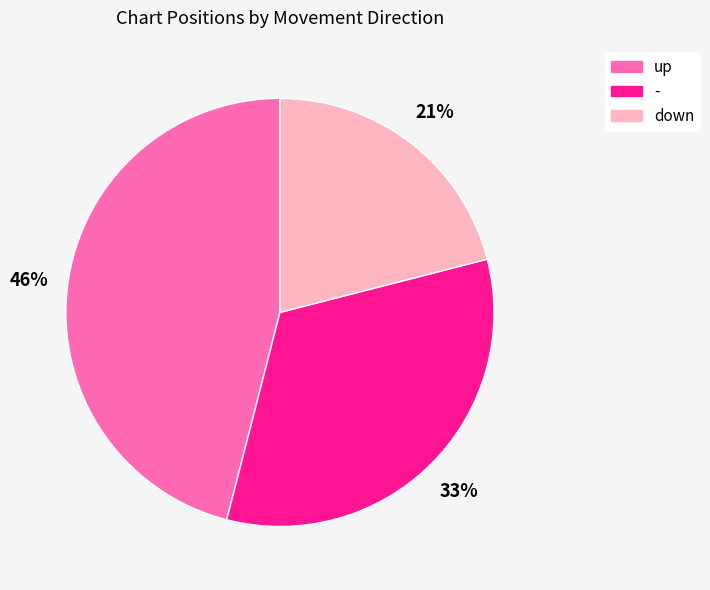

To the nearest percent, what portion does down represent?

21%